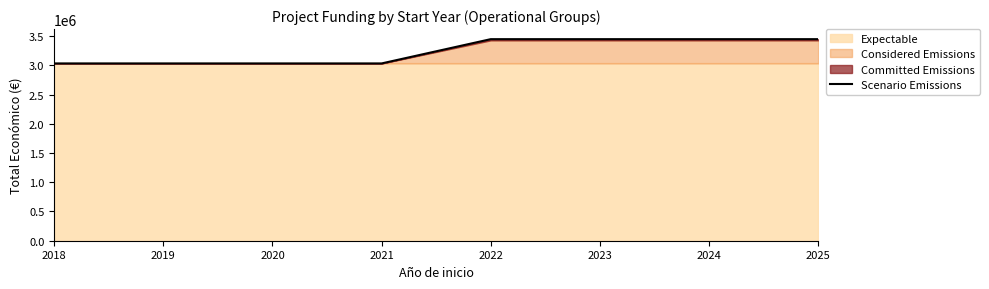

How many lines are shown in the chart?

1